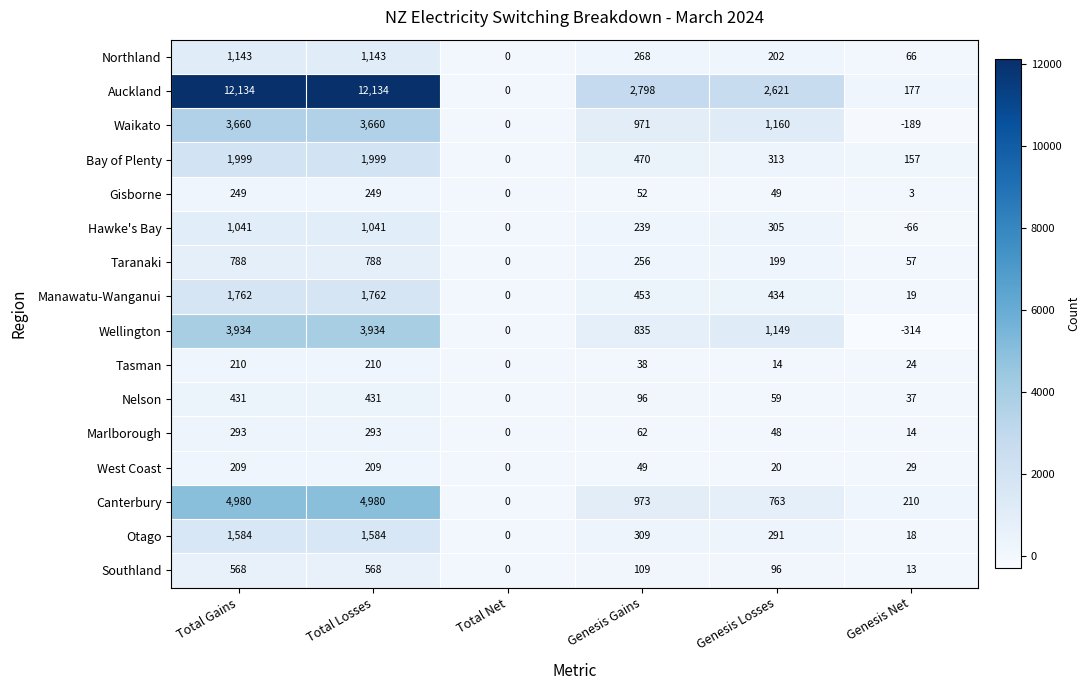

Is it true that Hawke's Bay equals 1041 at Total Losses?

True